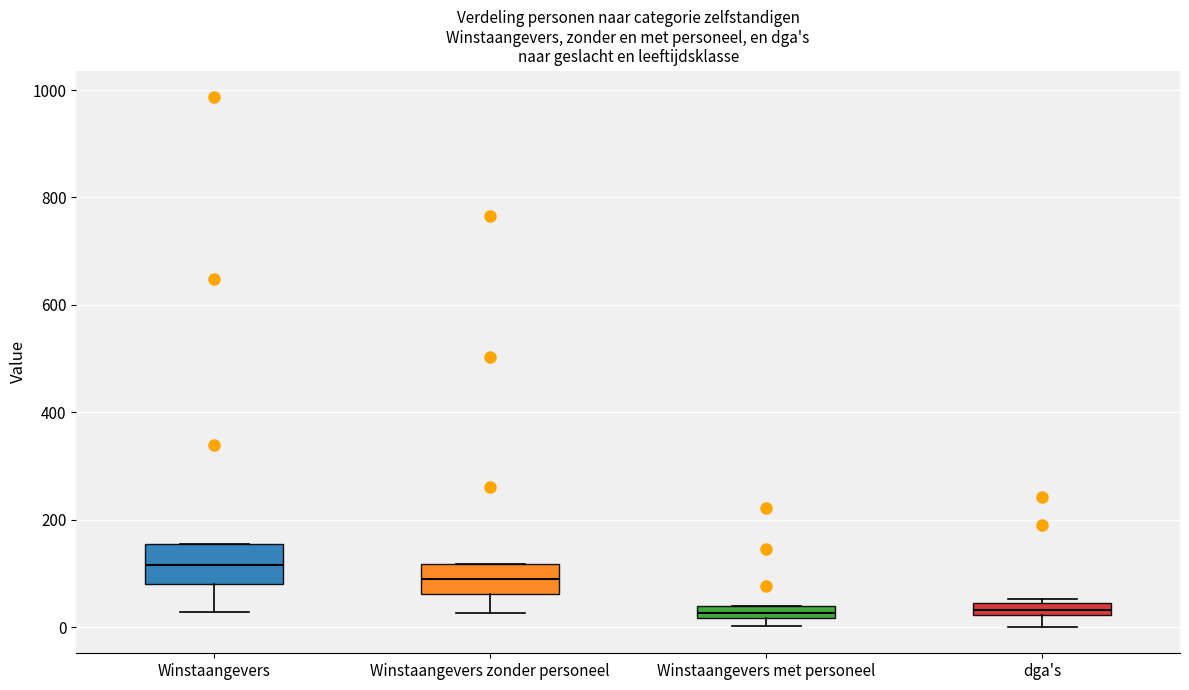

Where is the upper edge of the box for Winstaangevers met personeel on the y-axis? The values are not printed on the chart, so give them approximately, as read against the axis.

40